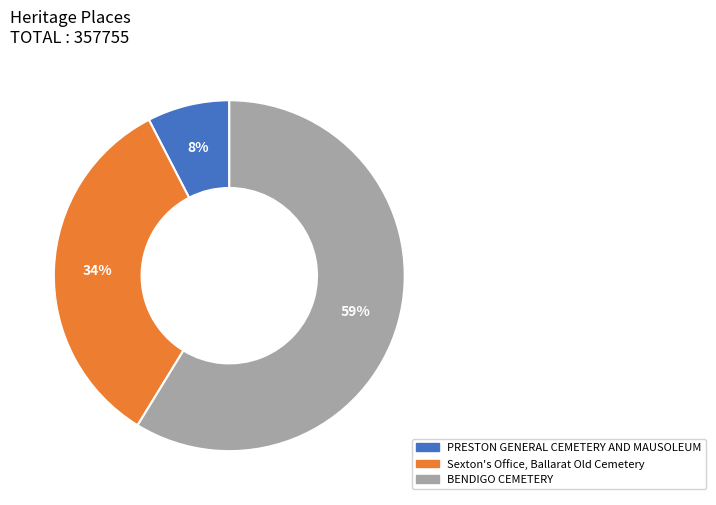

Is it true that PRESTON GENERAL CEMETERY AND MAUSOLEUM is 20% of the pie?

False